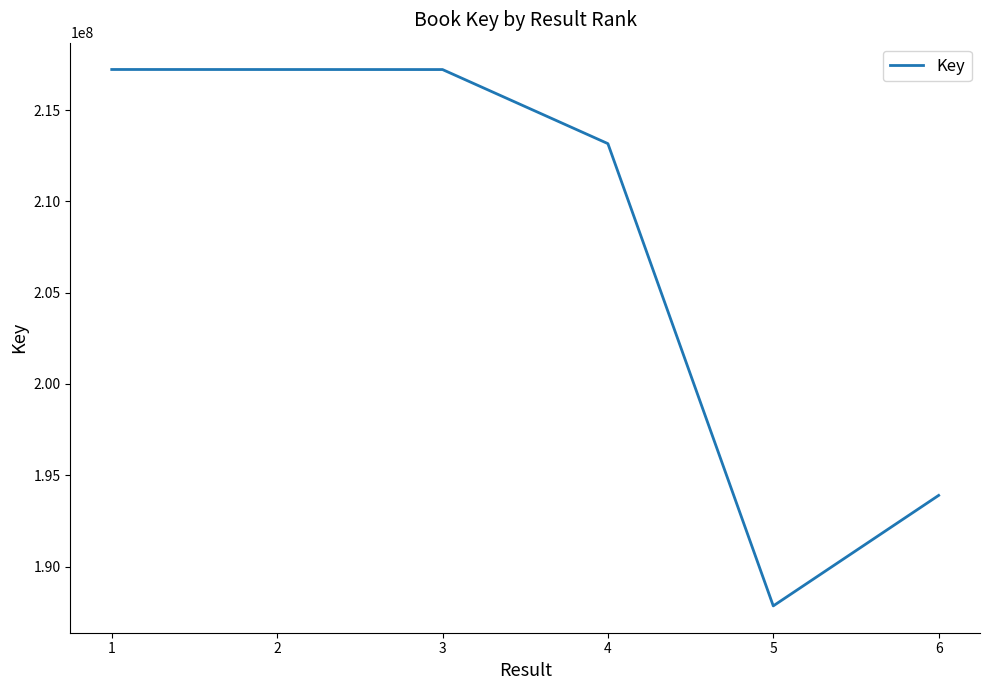

True or false: there are more than 1 points higher than both neighbors.

False